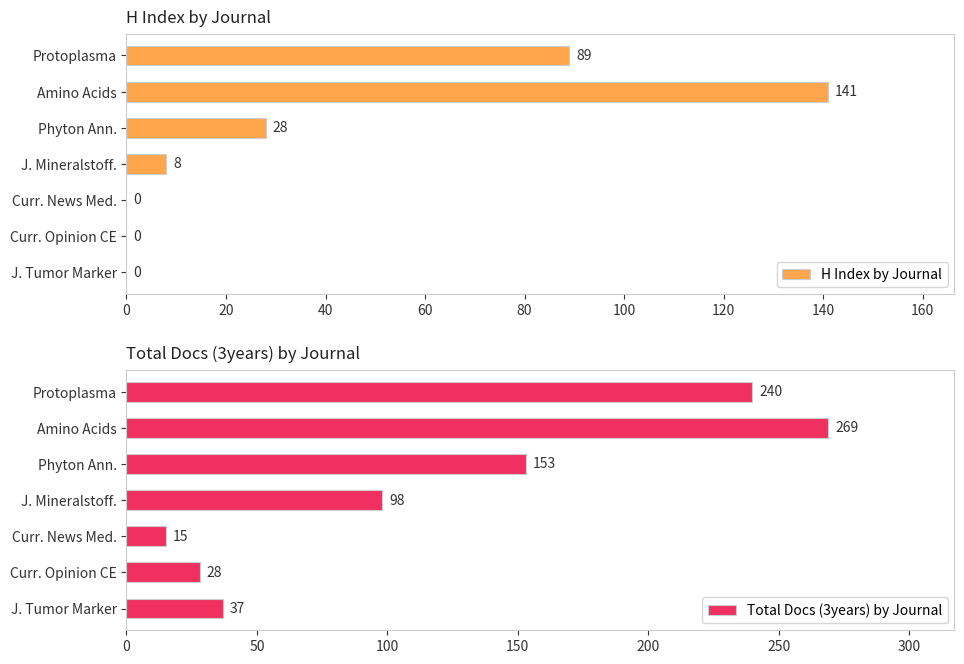

What is the highest value of the H Index by Journal series?

141